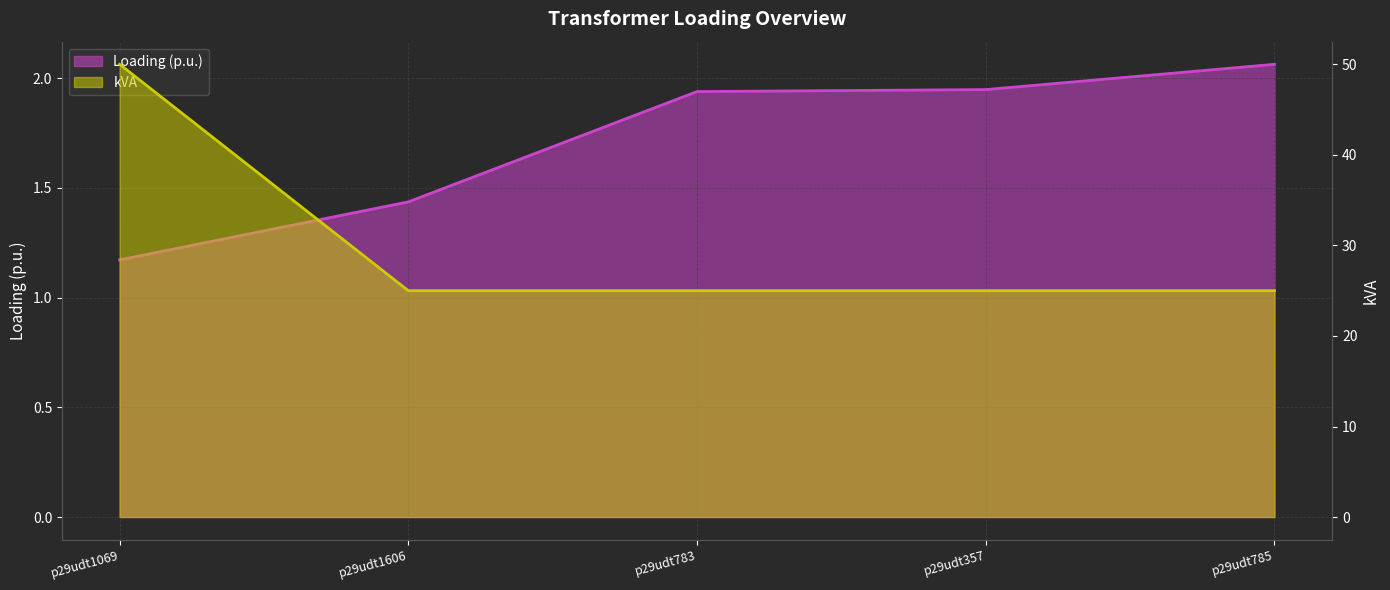

What are all the series names shown in the legend?

Loading (p.u.), kVA